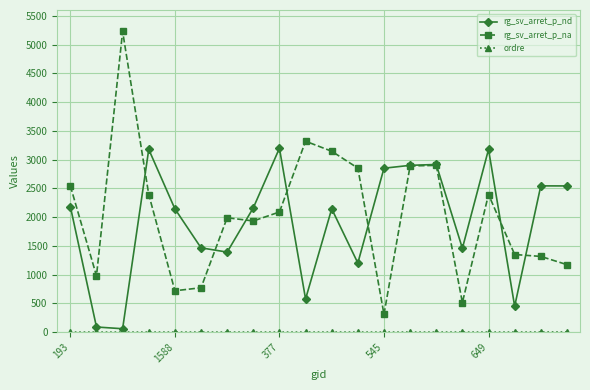

Is this an area chart (filled region under the line)?

No